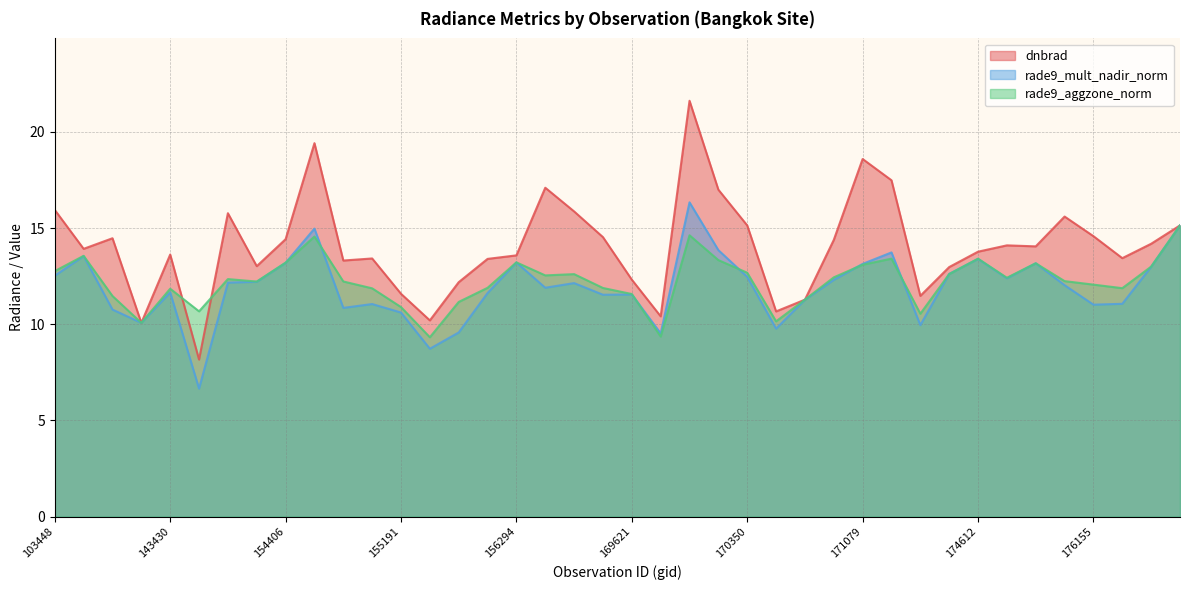

Is it true that rade9_aggzone_norm equals 2.9 at 103448?

False